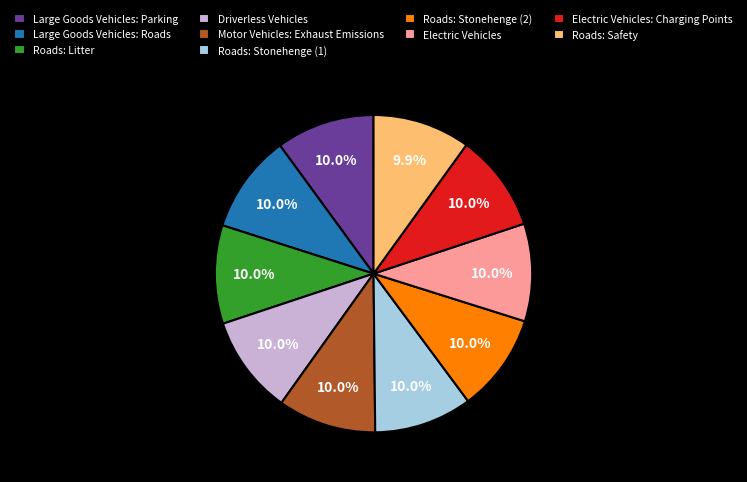

Is it true that Large Goods Vehicles: Parking is 20% of the pie?

False